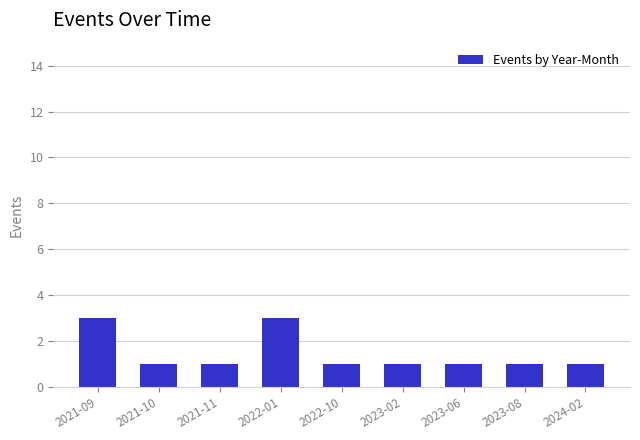

What is the sum of the values at 2024-02 and 2023-02?

2